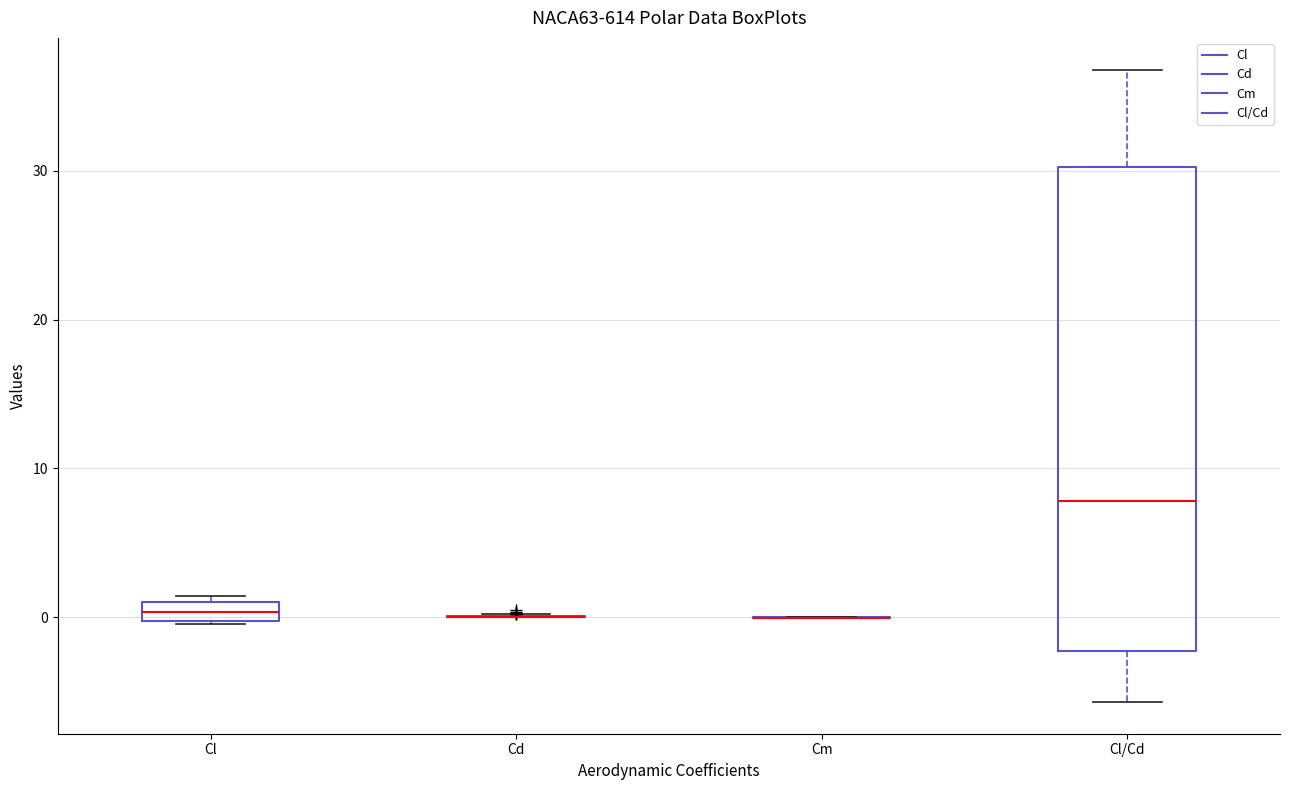

Where is the upper edge of the box for Cl on the y-axis? The values are not printed on the chart, so give them approximately, as read against the axis.

1